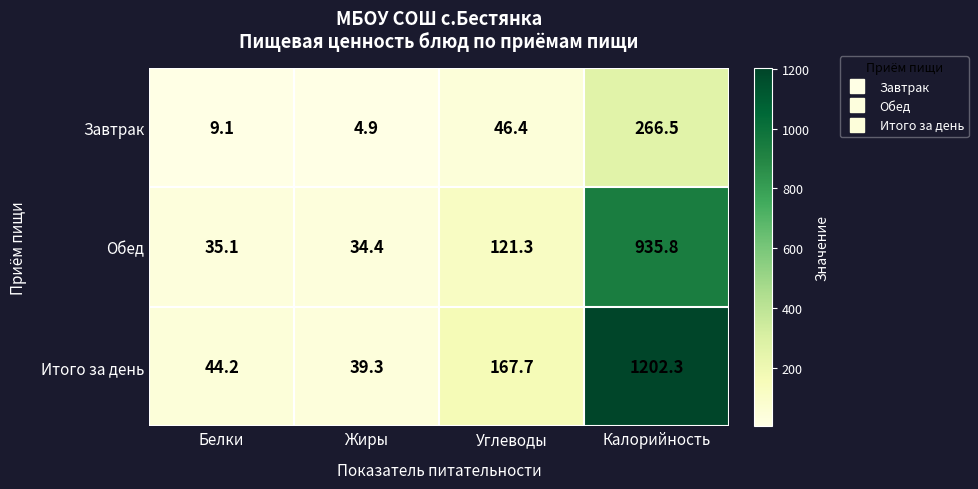

Reading left to right, list all the values displayed in this chart.

Завтрак: 9.1	4.9	46.4	266.5
Обед: 35.1	34.4	121.3	935.8
Итого за день: 44.2	39.3	167.7	1202.3